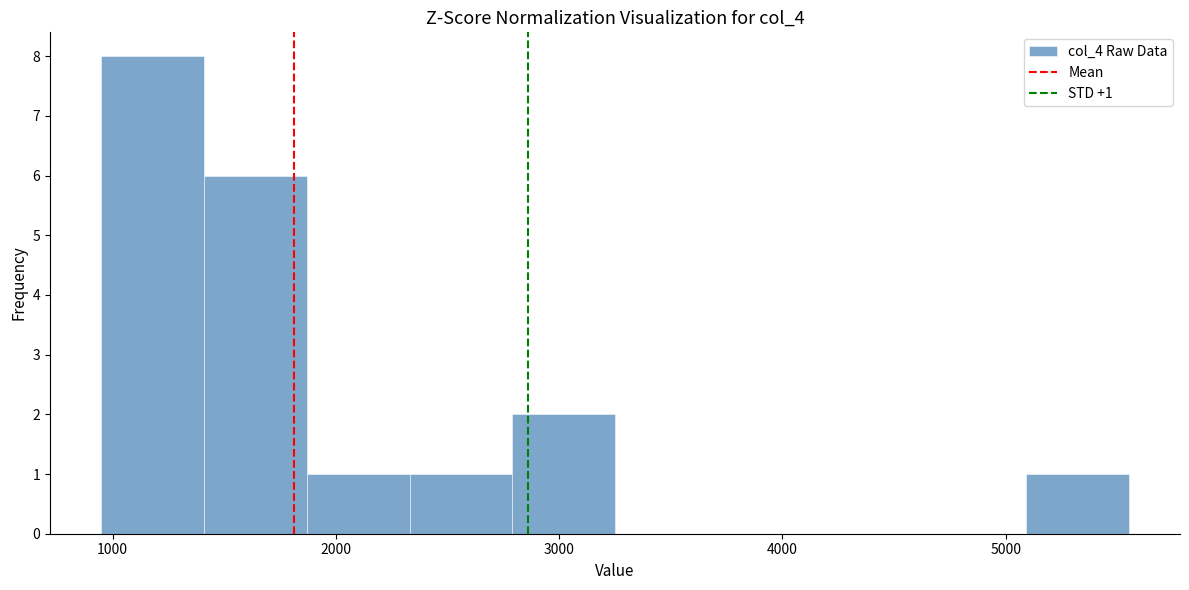

Over which range of the x-axis is the bar tallest?

950 to 1410